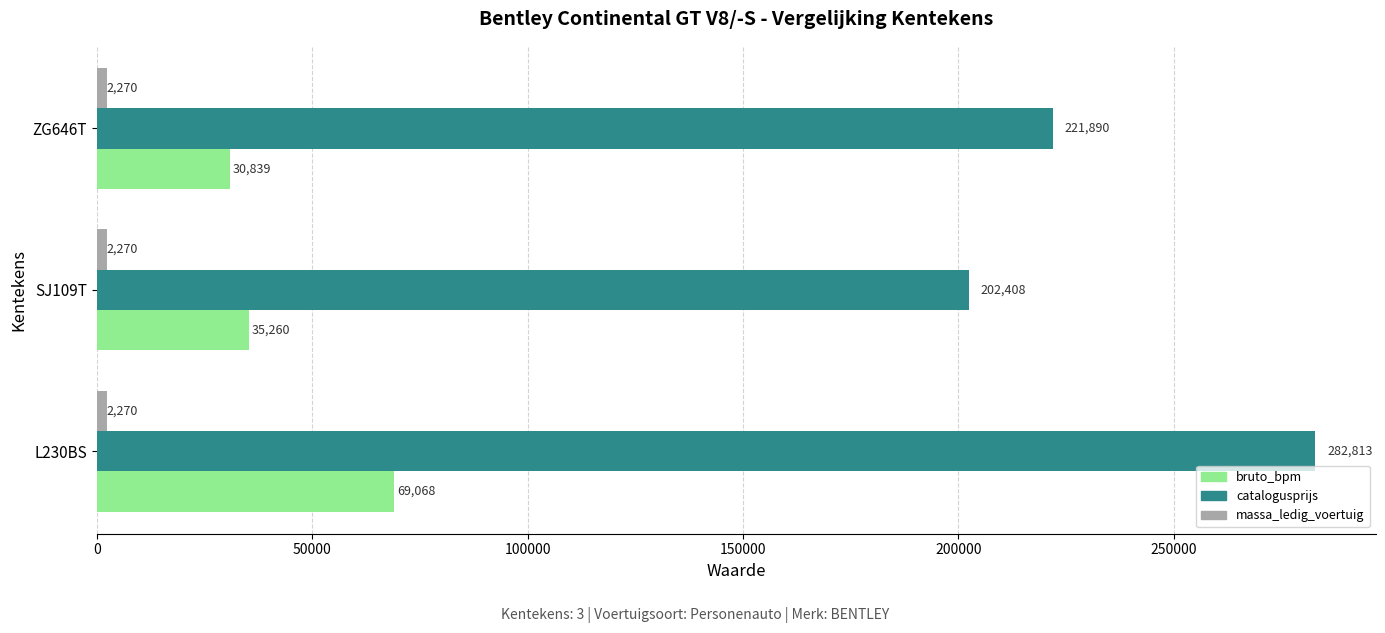

Rank the categories by catalogusprijs value from lowest to highest.

SJ109T, ZG646T, L230BS